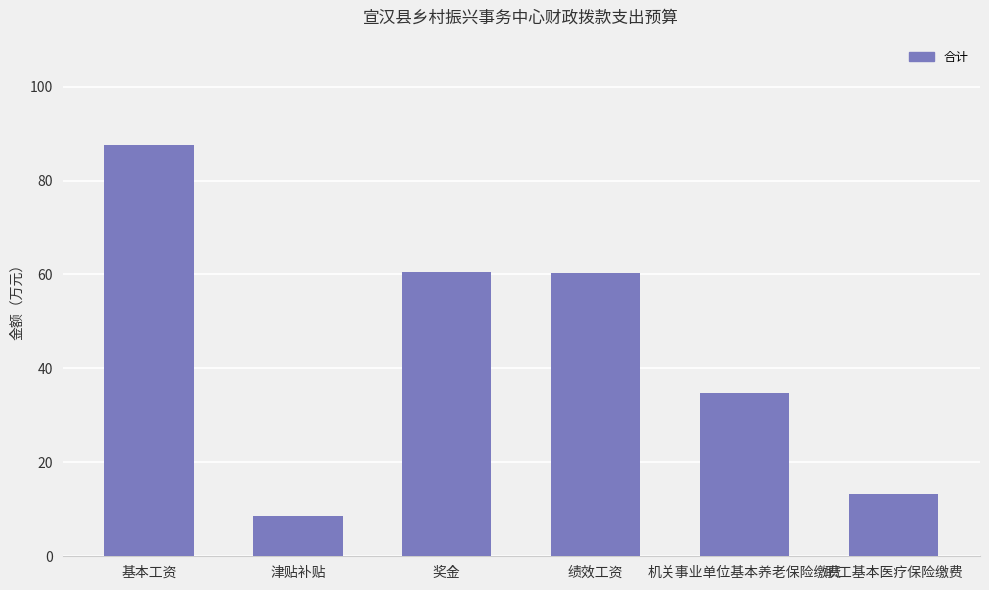

What value does the data have at 职工基本医疗保险缴费?

13.2